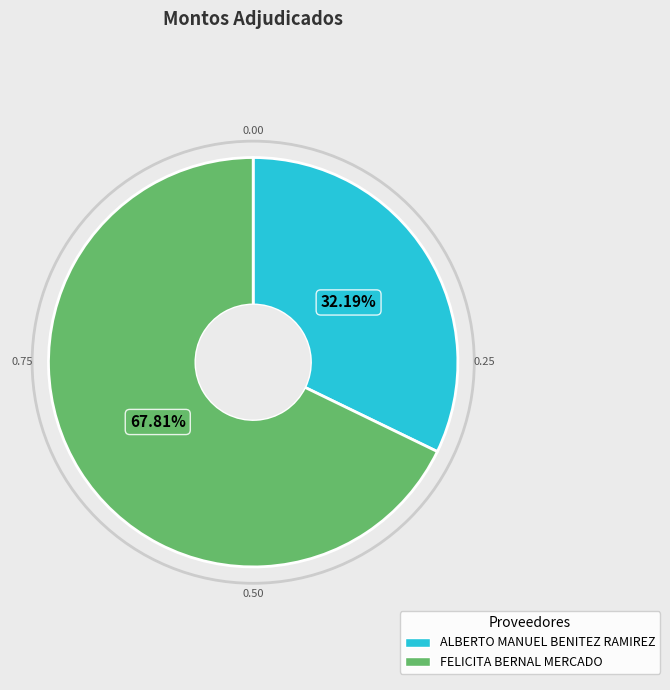

To the nearest percent, what is the difference between the ALBERTO MANUEL BENITEZ RAMIREZ and FELICITA BERNAL MERCADO slice percentages?

36%